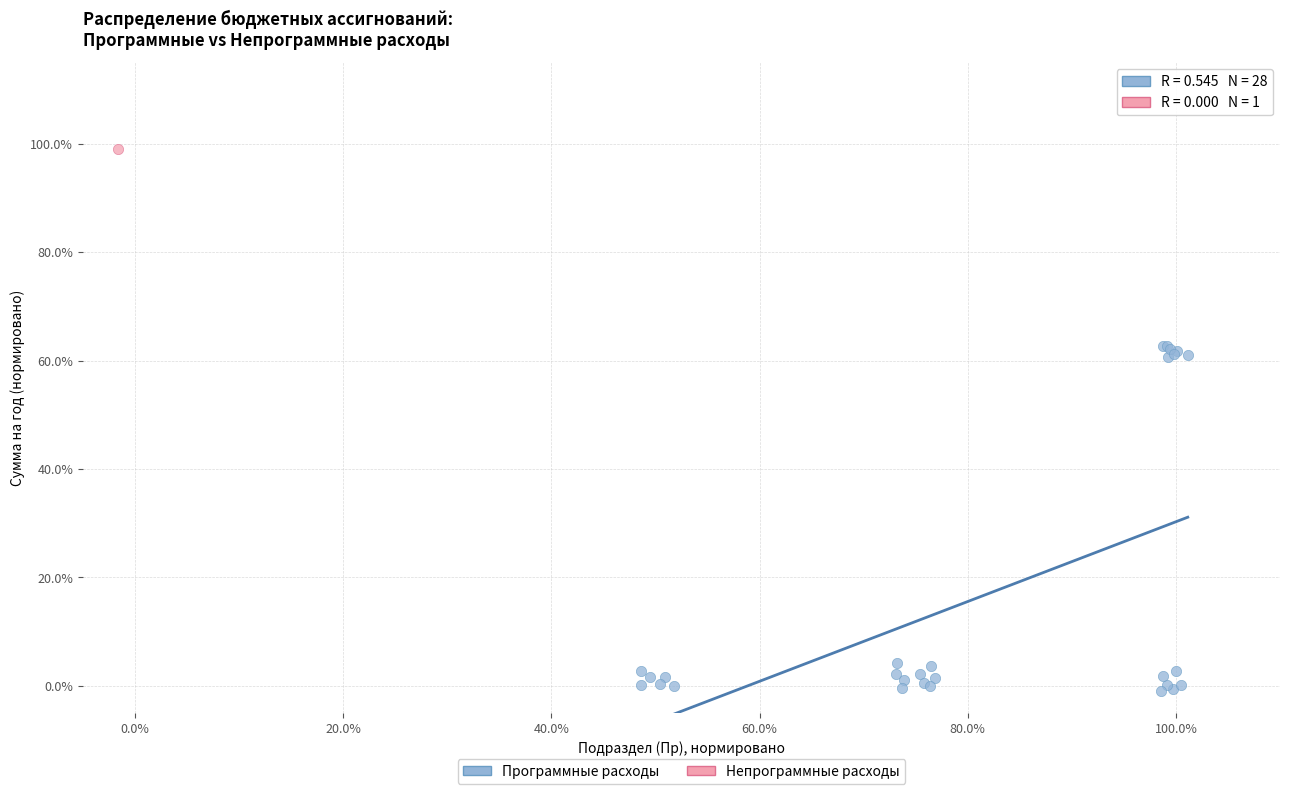

What are all the series names shown in the legend?

Программные расходы, Непрограммные расходы